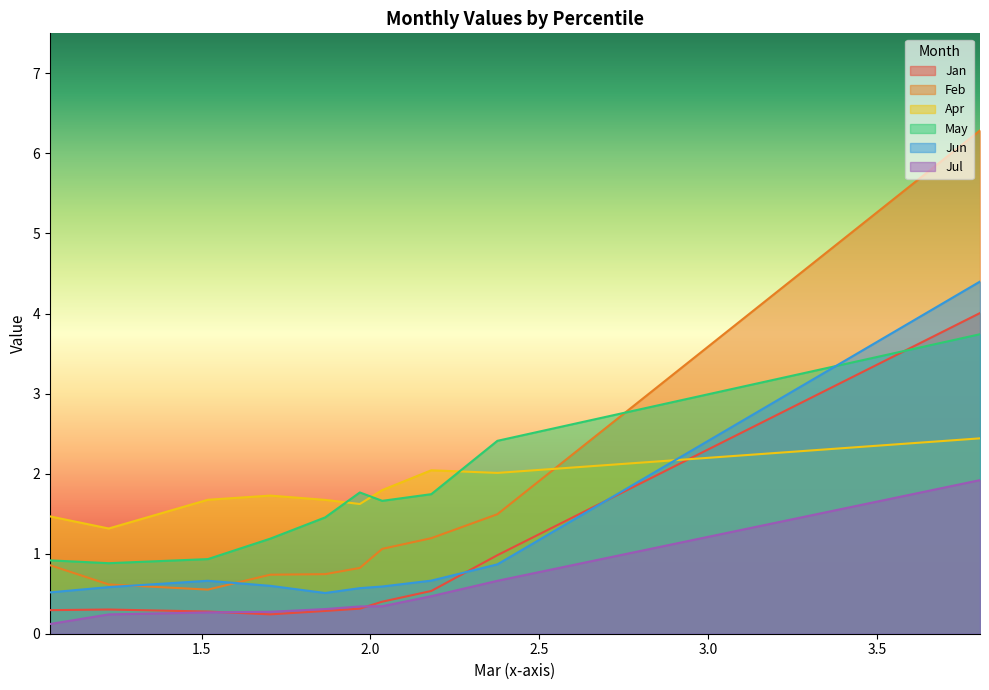

Does the chart have visible grid lines?

No